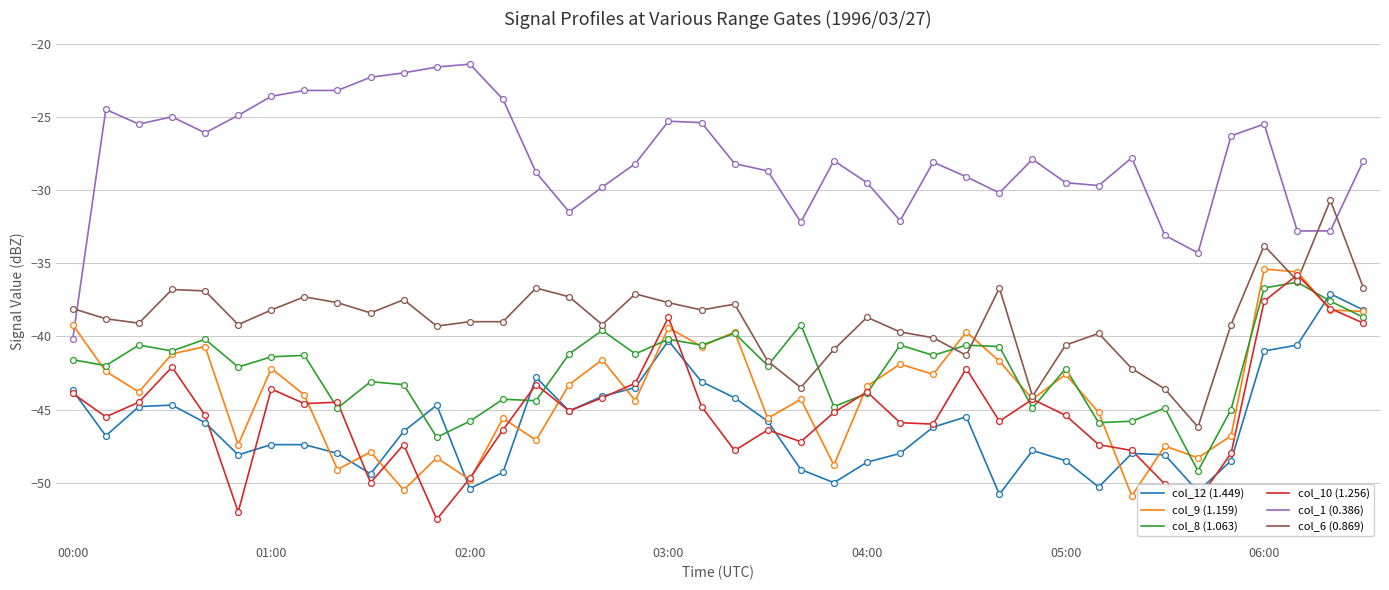

Which series has the largest total across all categories?

col_1 (0.386)